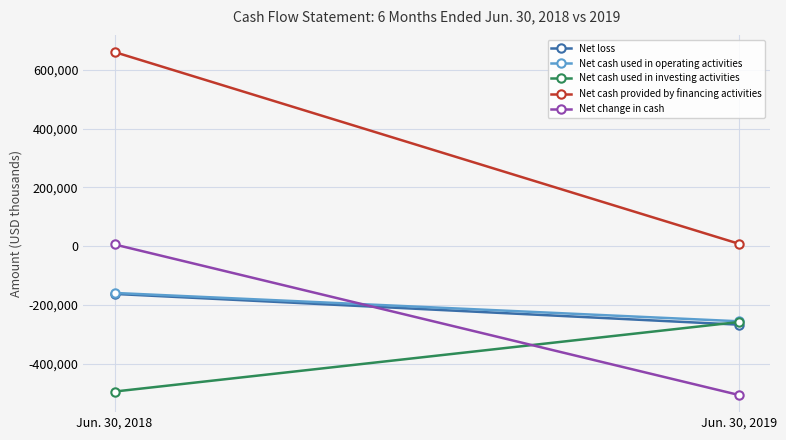

How many values in Net change in cash are below zero?

1